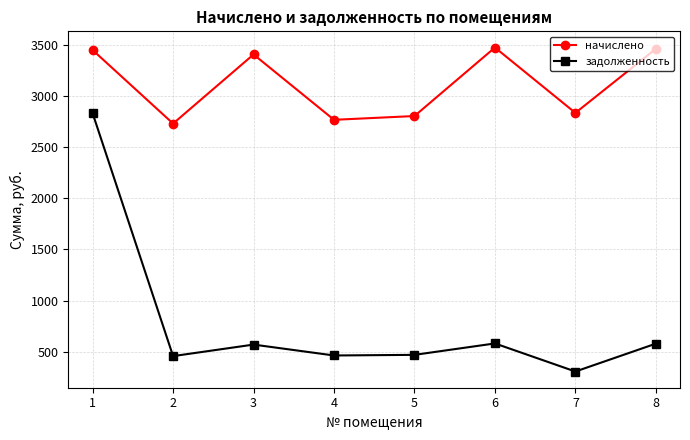

Count the number of categories in the chart.

8